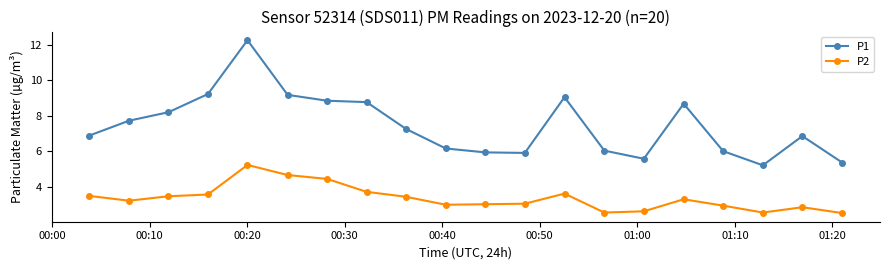

True or false: P1 and P2 cross at least once.

False